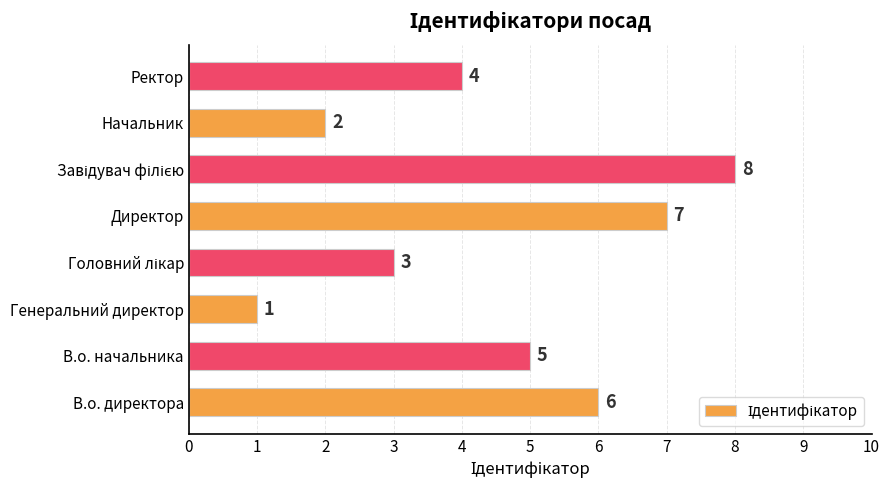

Which has a higher value, Начальник or Генеральний директор?

Начальник